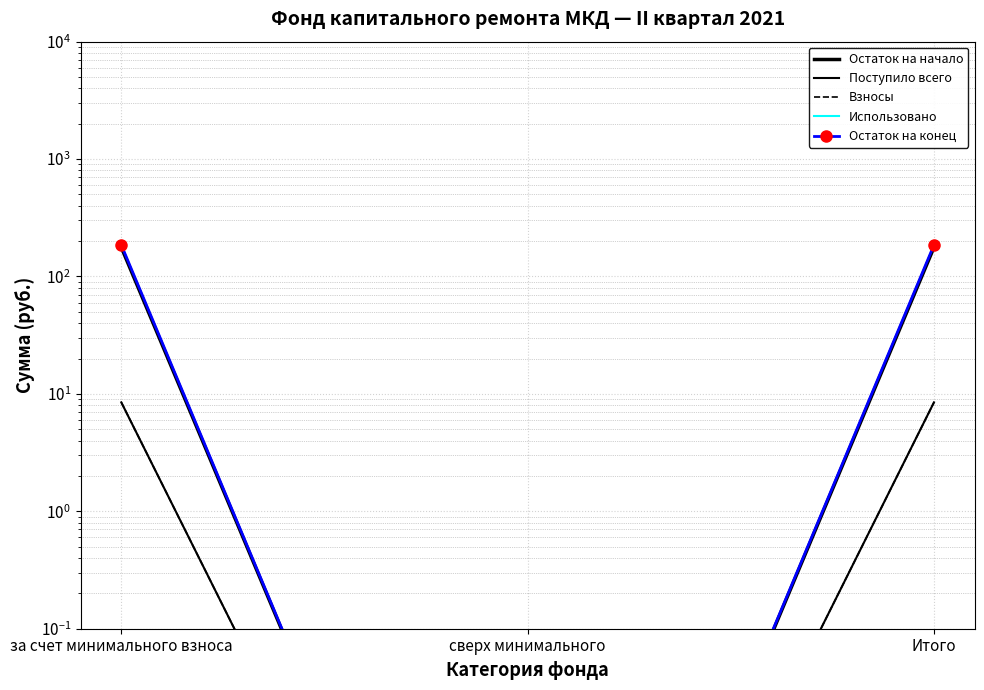

What are all the series names shown in the legend?

Остаток на начало, Поступило всего, Взносы, Использовано, Остаток на конец